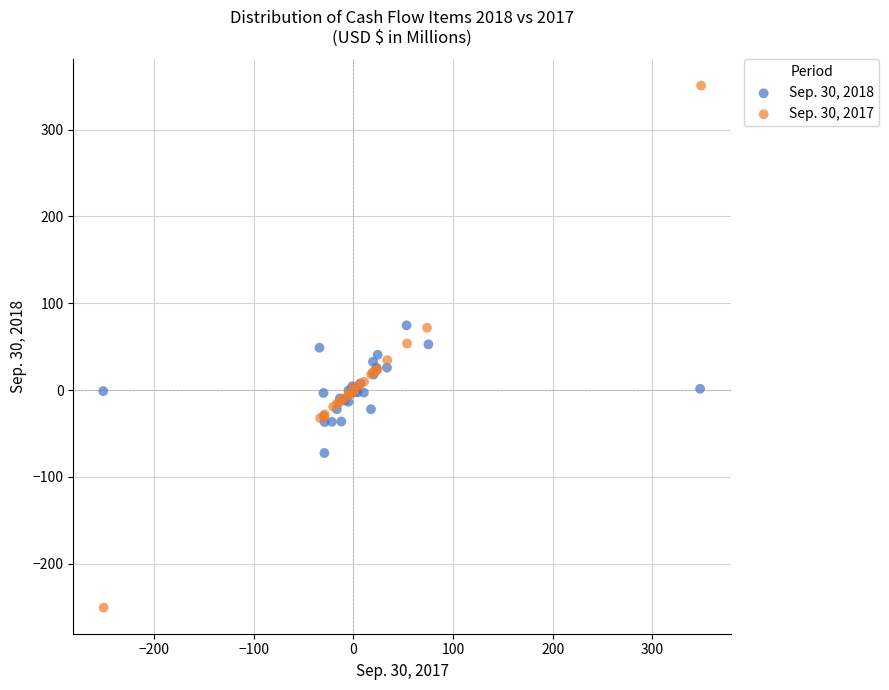

Which series contains the highest Y value?

Sep. 30, 2017